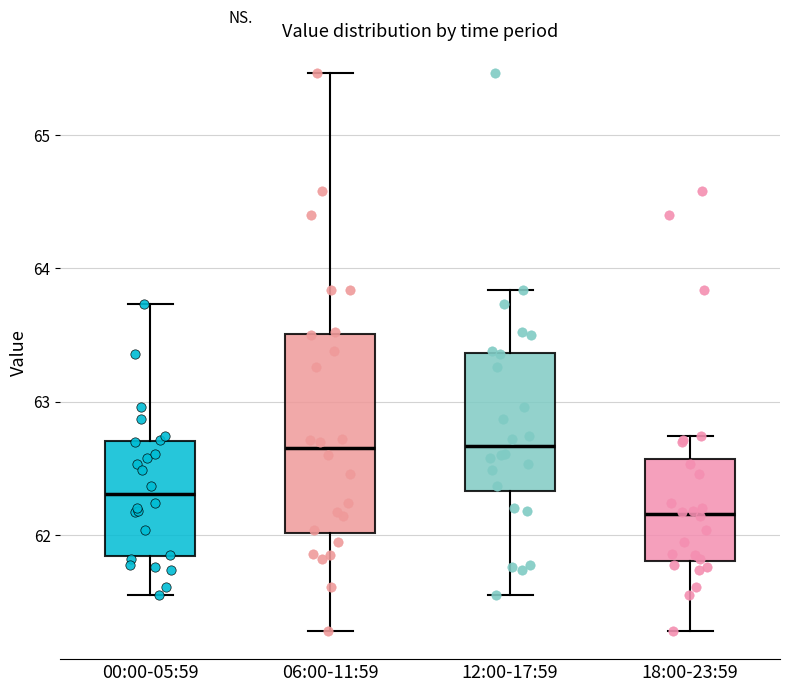

Reading left to right, read every box against the y-axis: the position of its median line, the range the box covers, and the ends of its whiskers. The values are not printed on the chart, so give them approximately, as read against the axis.

00:00-05:59: median 62.3, box 61.8 to 62.7, whiskers 61.6 to 63.7
06:00-11:59: median 62.7, box 62.0 to 63.5, whiskers 61.3 to 65.5
12:00-17:59: median 62.7, box 62.3 to 63.4, whiskers 61.6 to 63.8
18:00-23:59: median 62.2, box 61.8 to 62.6, whiskers 61.3 to 62.7